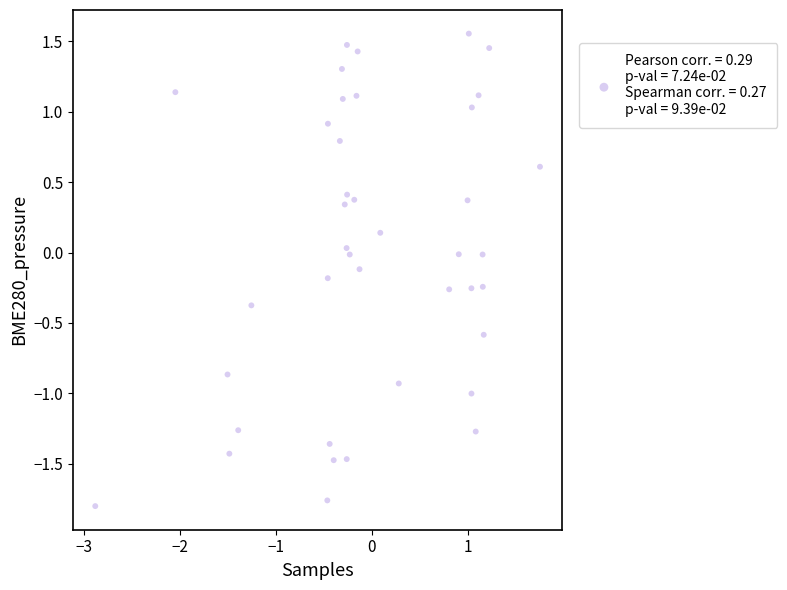

What is the range of Y values (max minus min)?

3.4